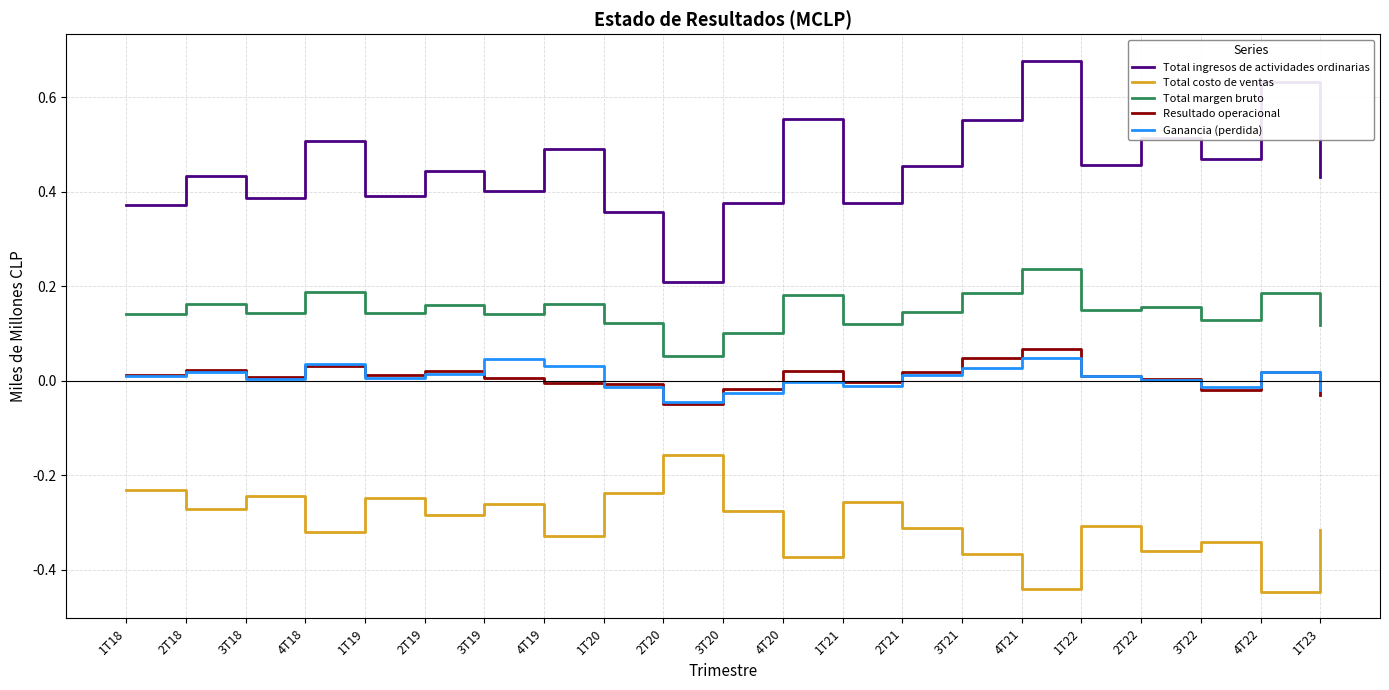

True or false: Total margen bruto and Ganancia (perdida) cross at least once.

False